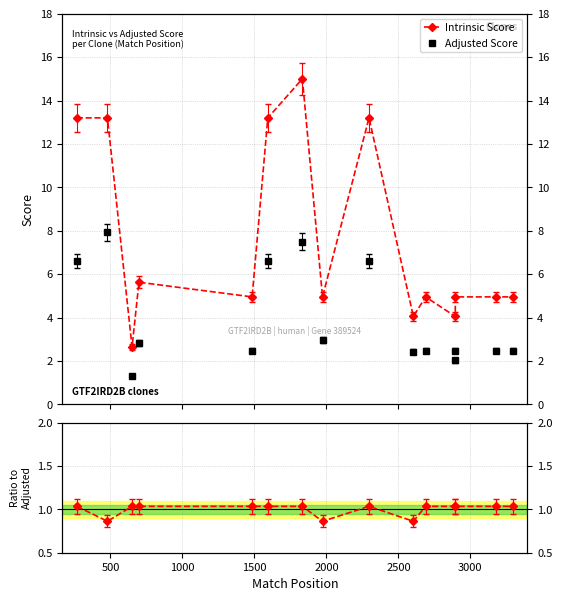

Which category has the highest value in the Adjusted Score series?

500